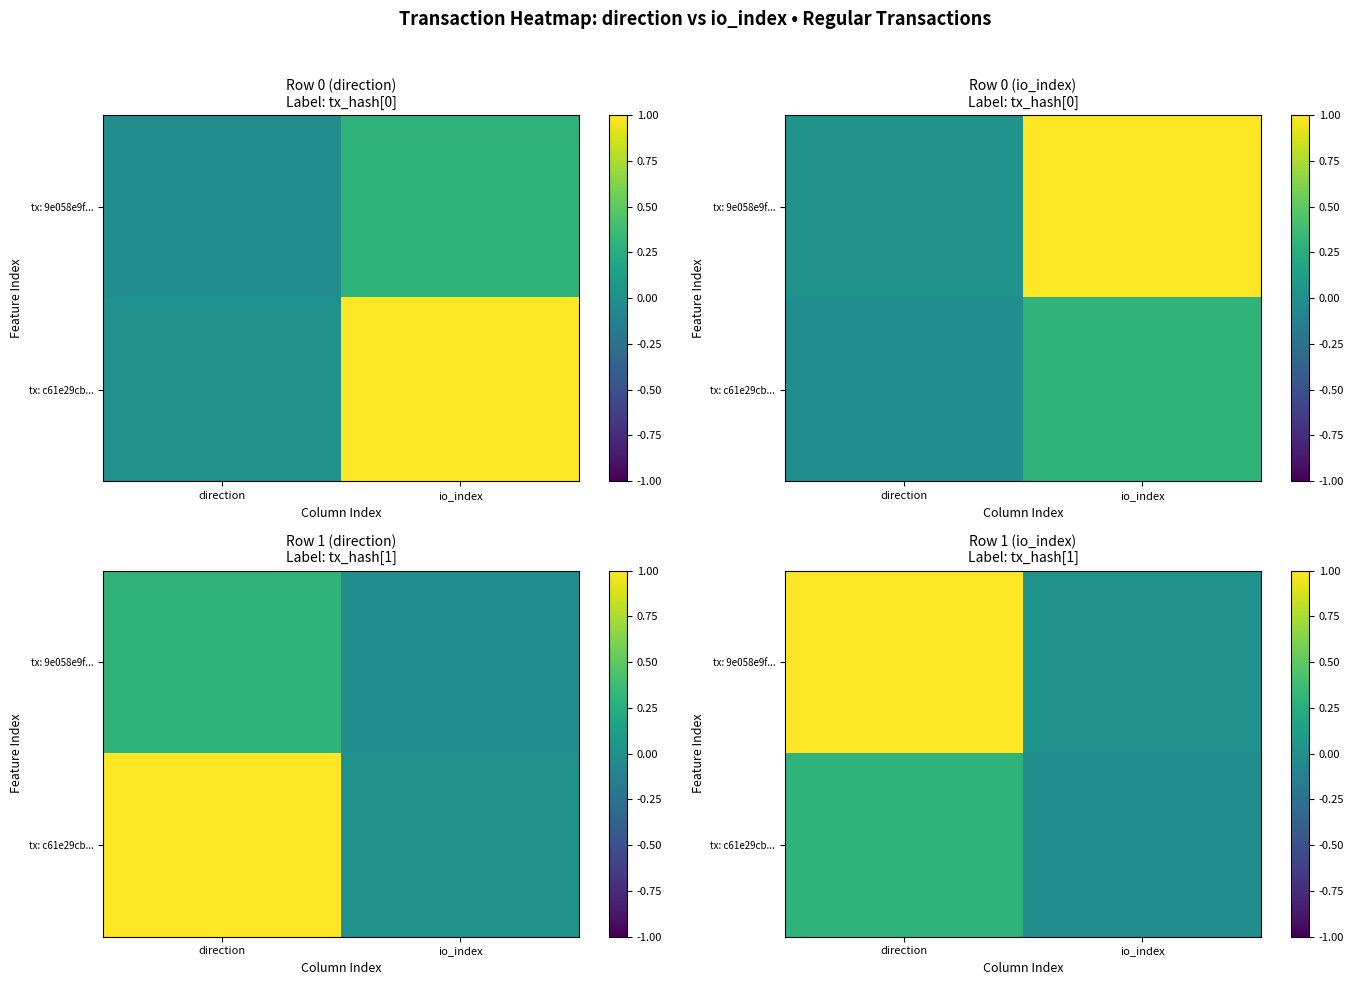

At which category is the sum across all series the highest?

direction